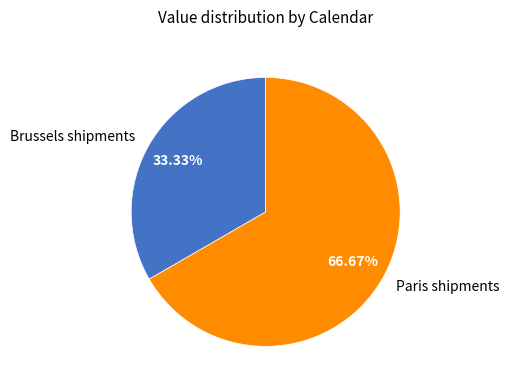

Which has a higher value, Brussels shipments or Paris shipments?

Paris shipments